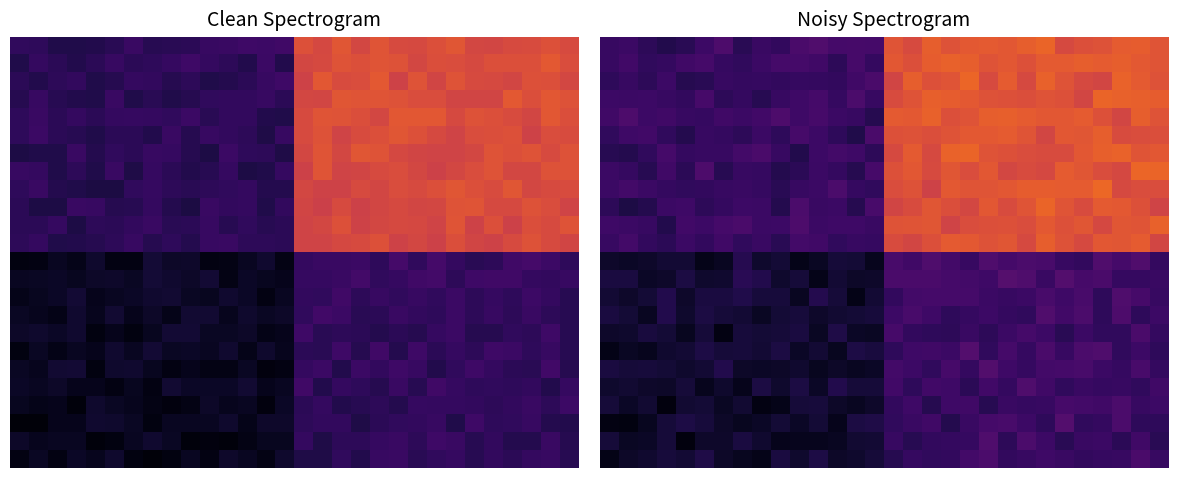

What is the total value across all series at 20?

3.3